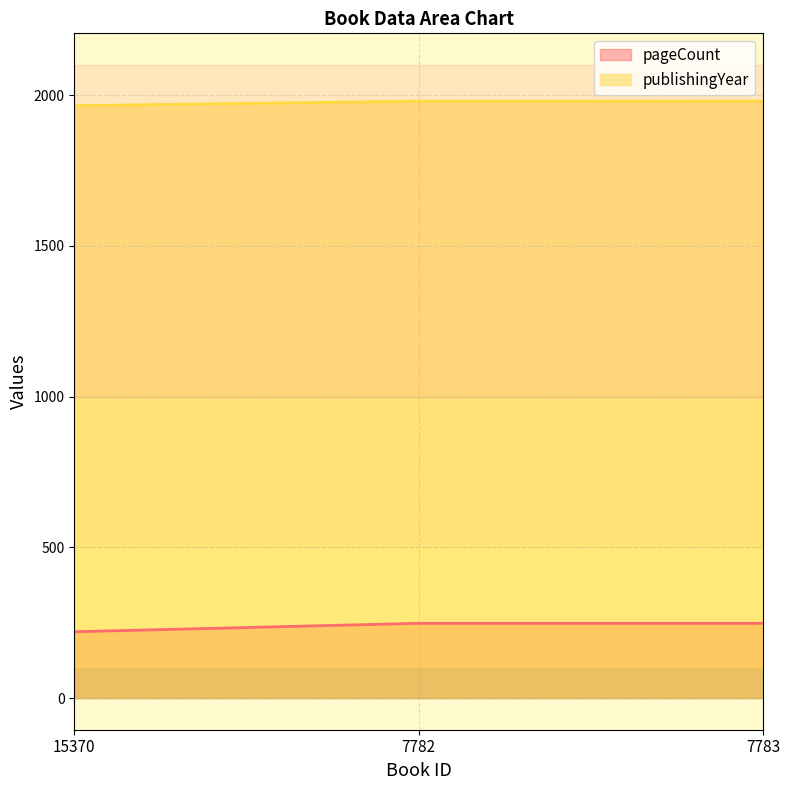

How many data points does each series have?

3